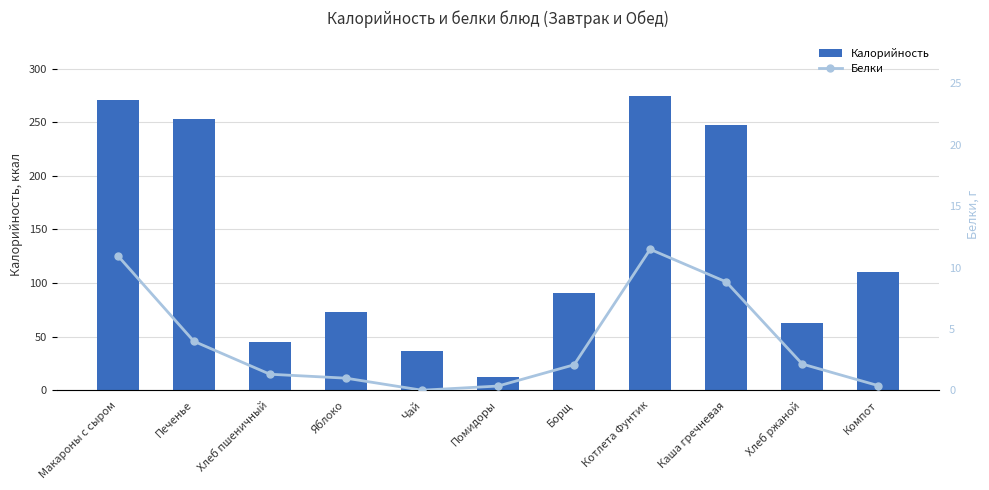

What is the difference between the maximum and minimum values in the Белки series?

11.5